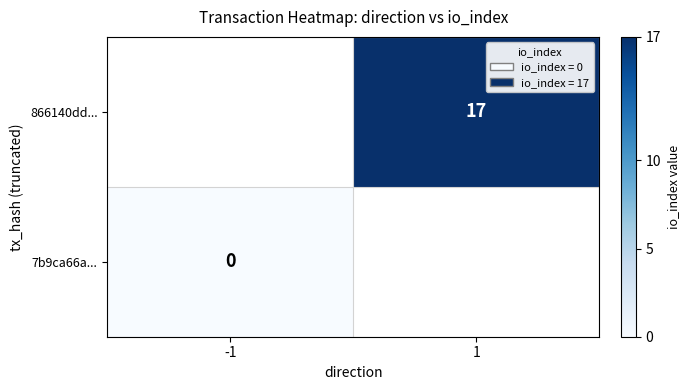

Which label corresponds to the largest value in the chart?

1